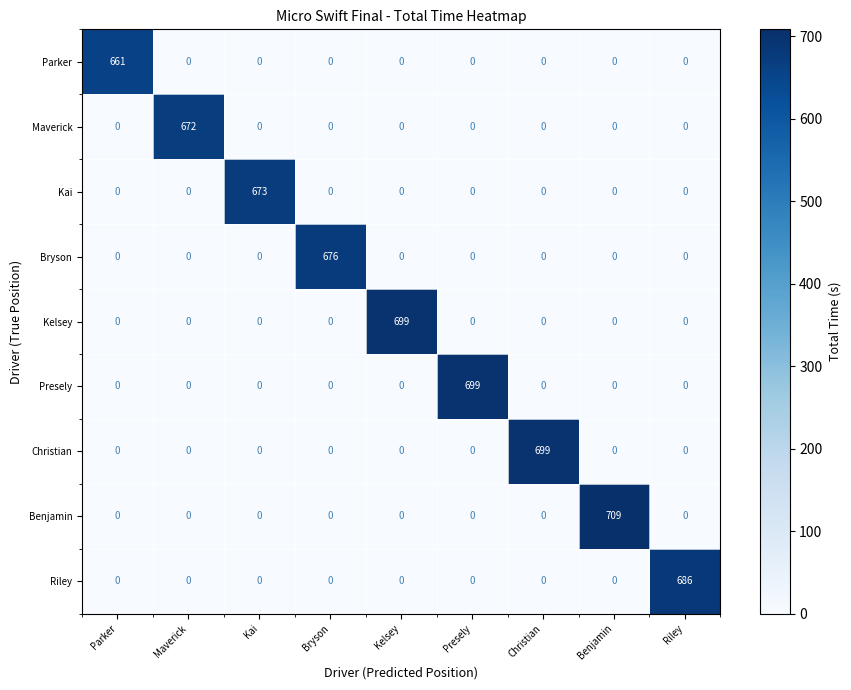

Which series has the largest range (max minus min)?

Benjamin